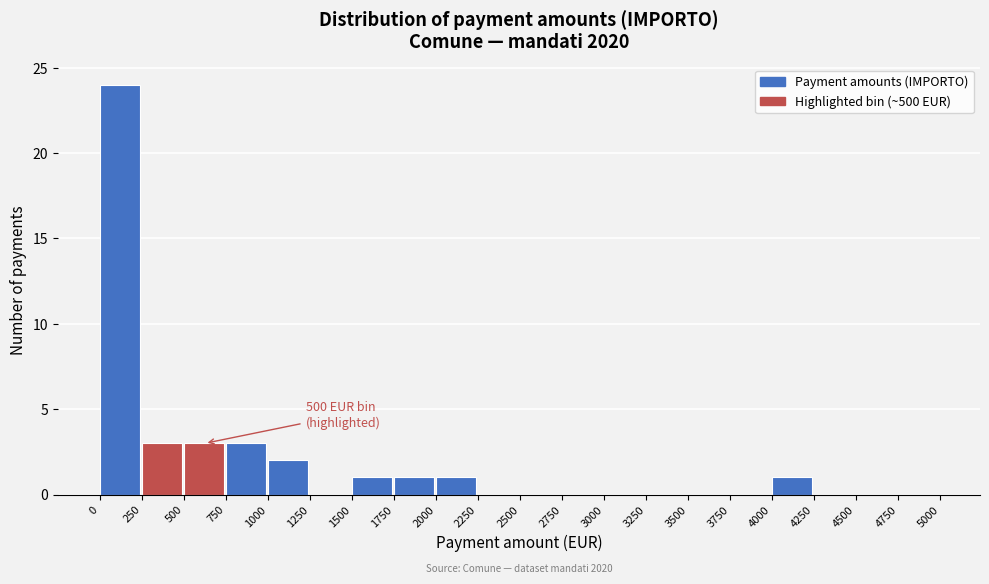

Which range on the x-axis has the tallest bar?

0 to 250